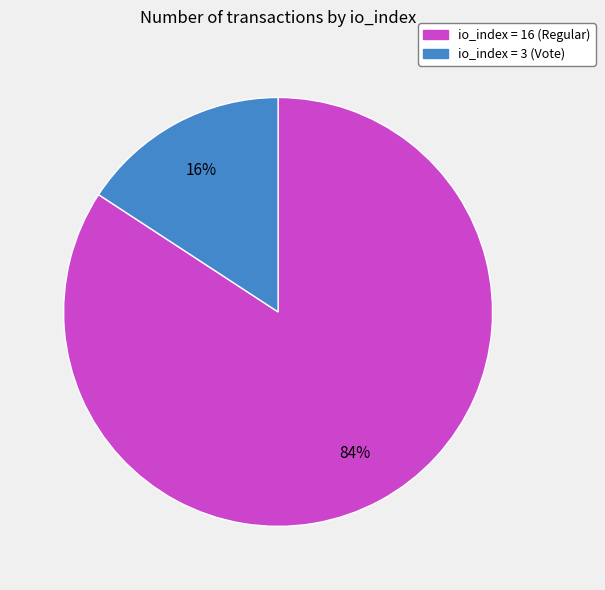

What percentage is the io_index = 16 (Regular) slice, to the nearest percent?

84%